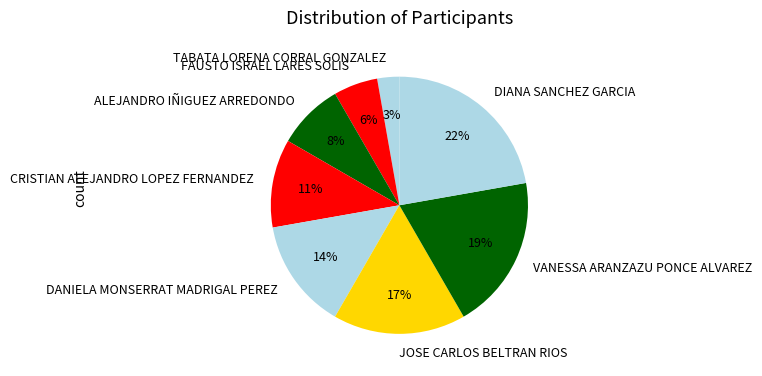

What is the largest slice in the pie chart?

DIANA SANCHEZ GARCIA